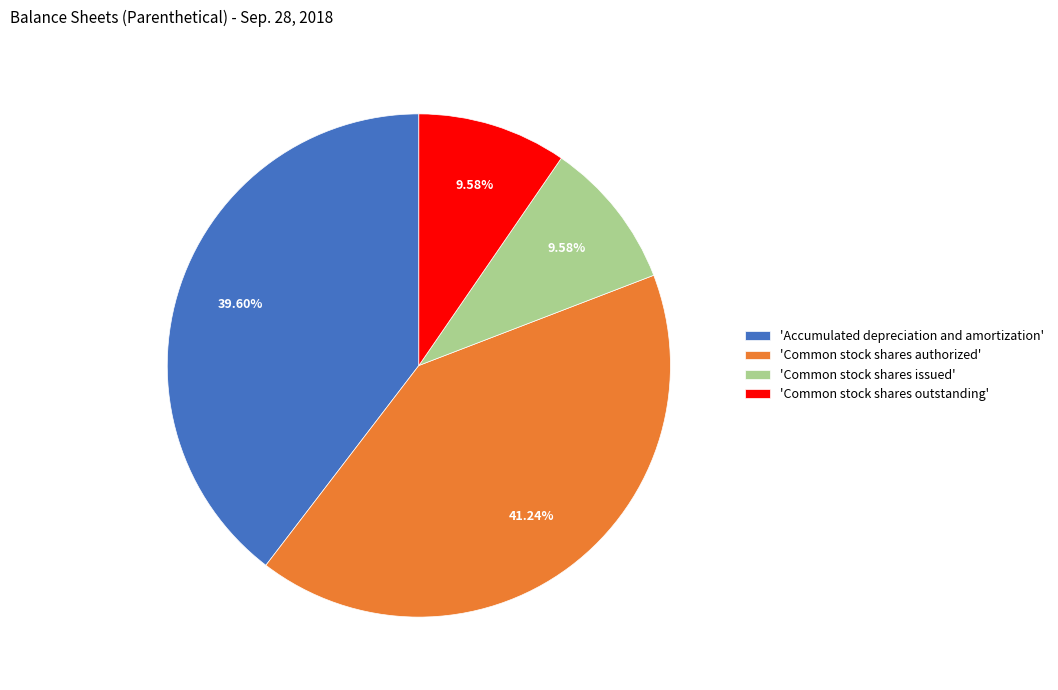

Is the sum of 'Common stock shares authorized' and 'Common stock shares outstanding' greater than half?

Yes